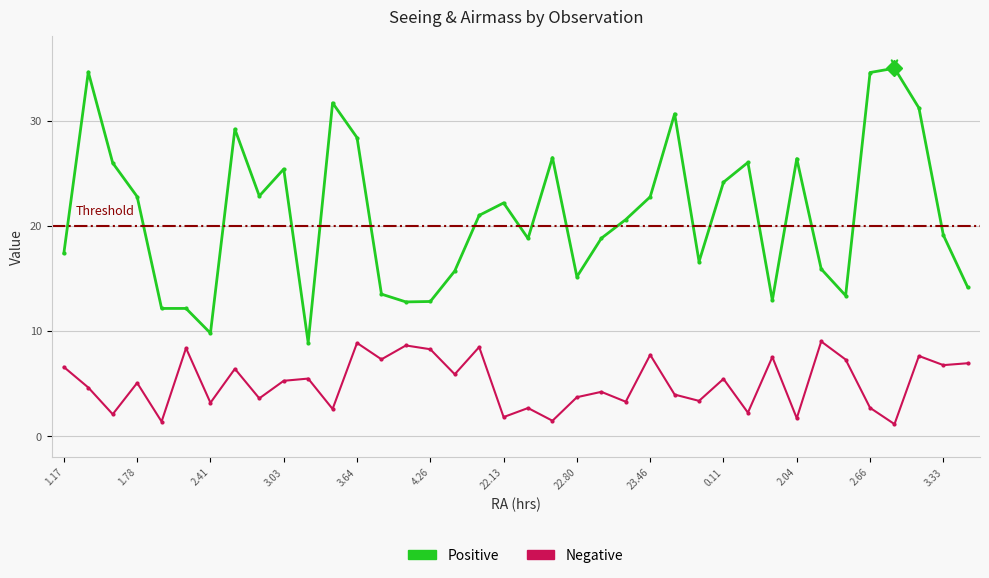

True or false: Positive and Negative cross at least once.

False